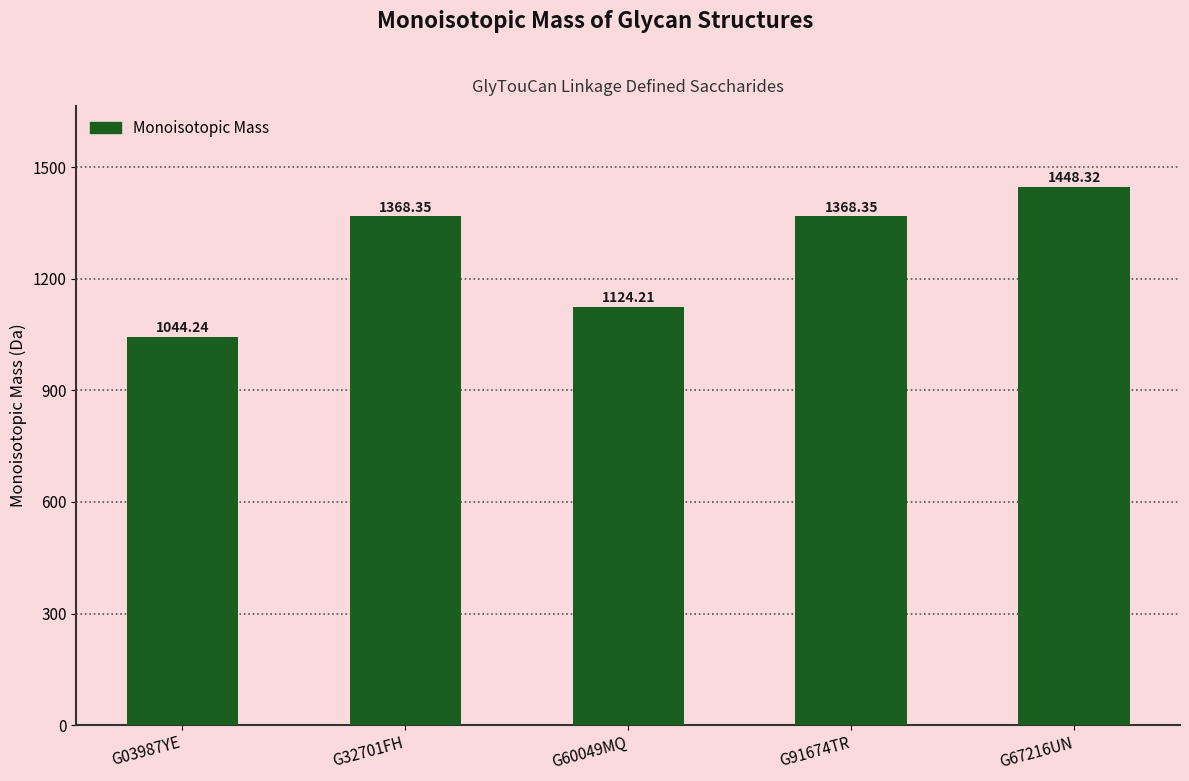

Which category has the highest value across all series?

G67216UN